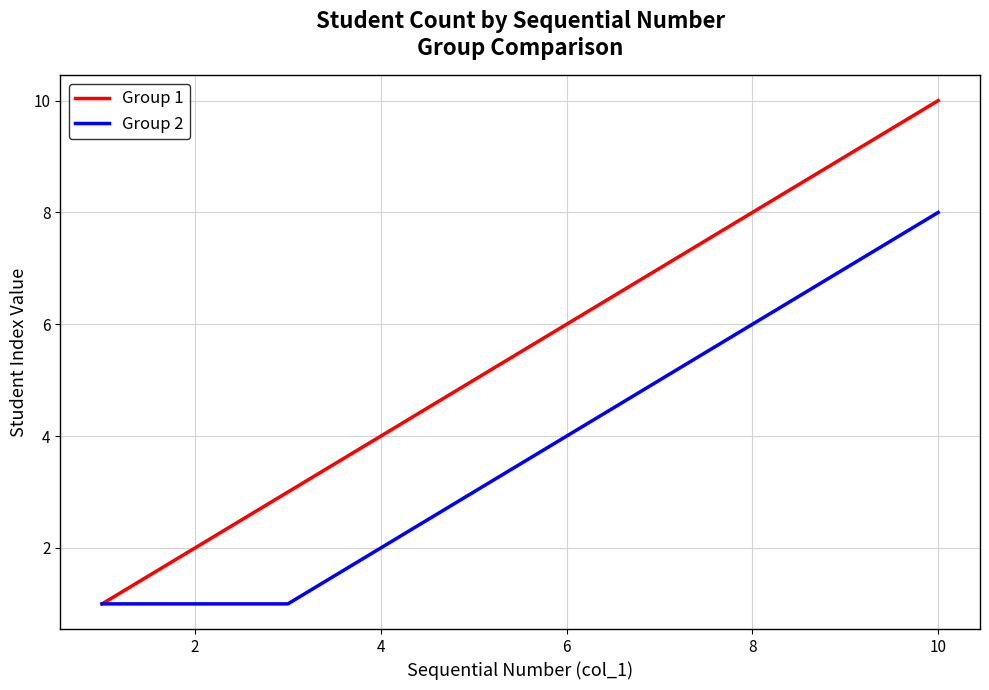

Which series has the largest range (max minus min)?

Group 1